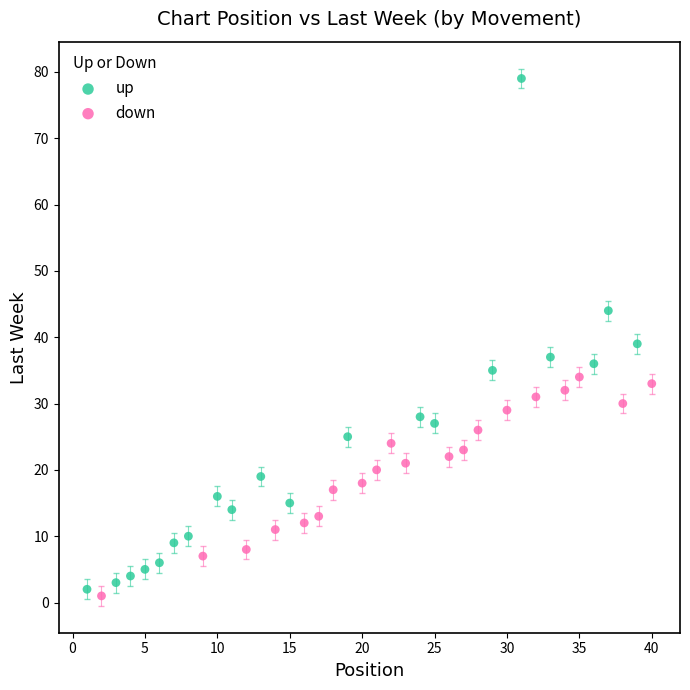

Which series reaches the maximum Y coordinate?

up